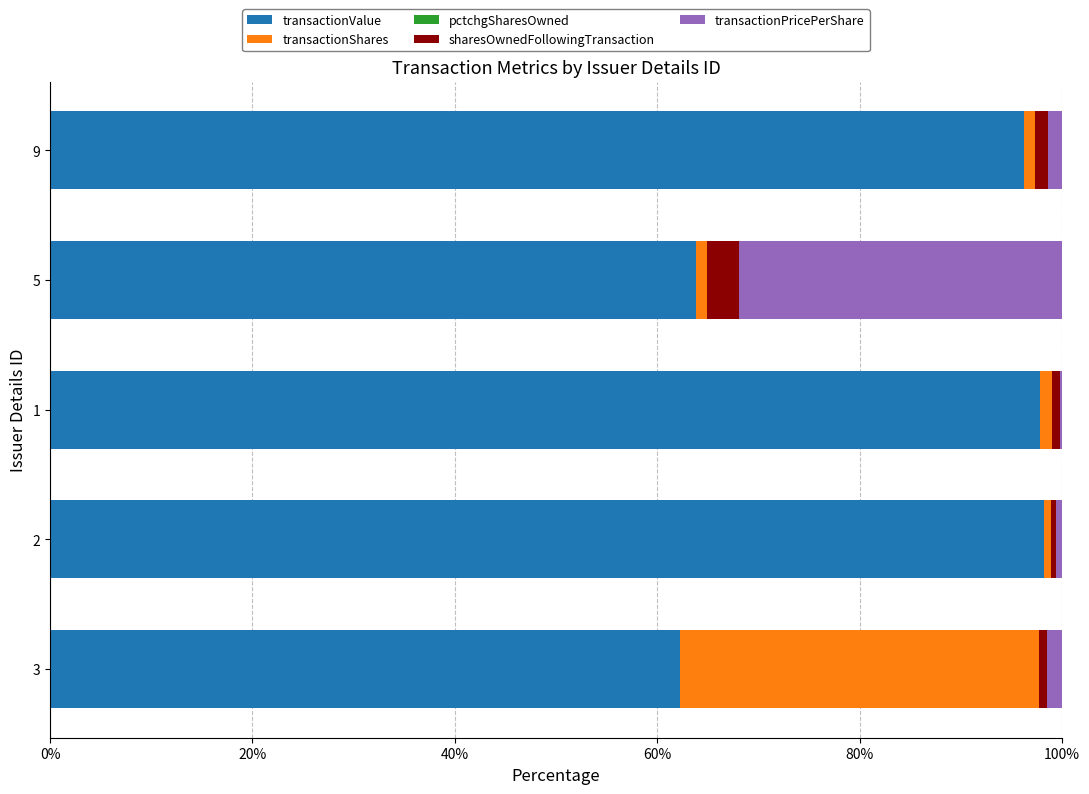

The value of transactionValue at 3 is 102.3. True or false?

False